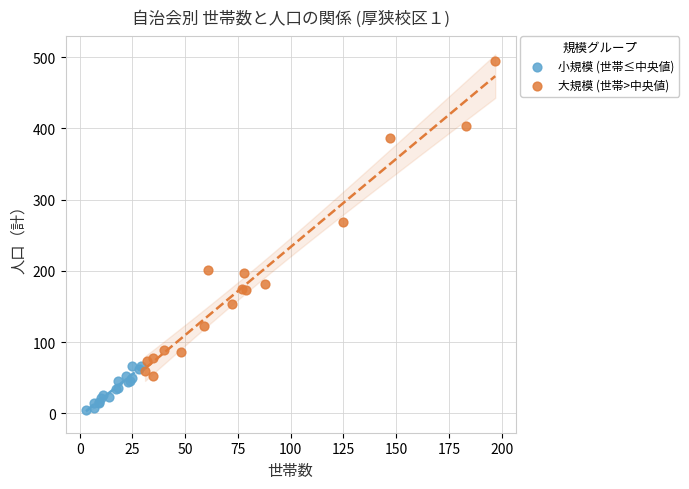

Which series has the largest Y range (max minus min)?

大規模 (世帯>中央値)